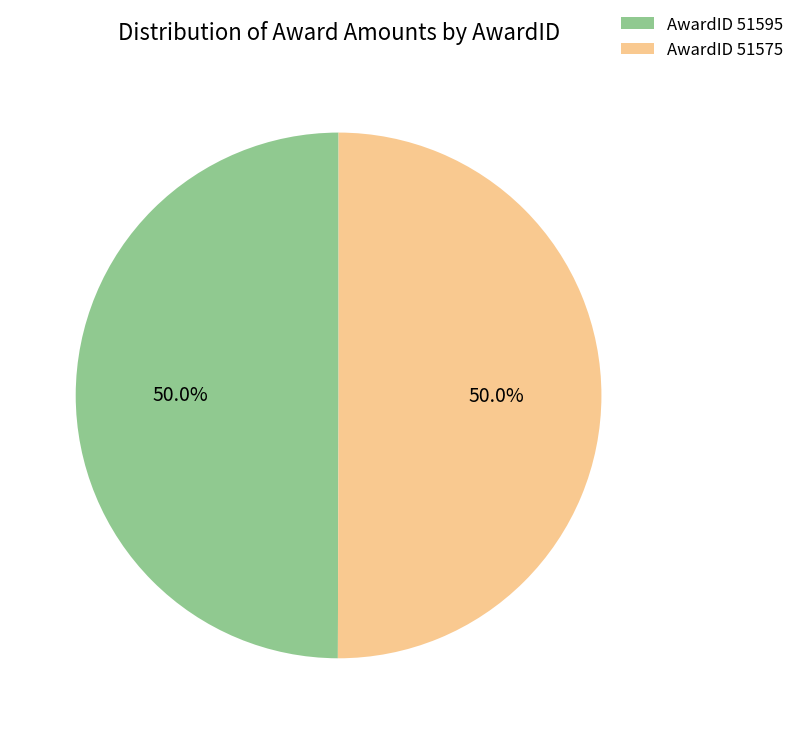

How much of the chart is everything except AwardID 51595?

50.0%